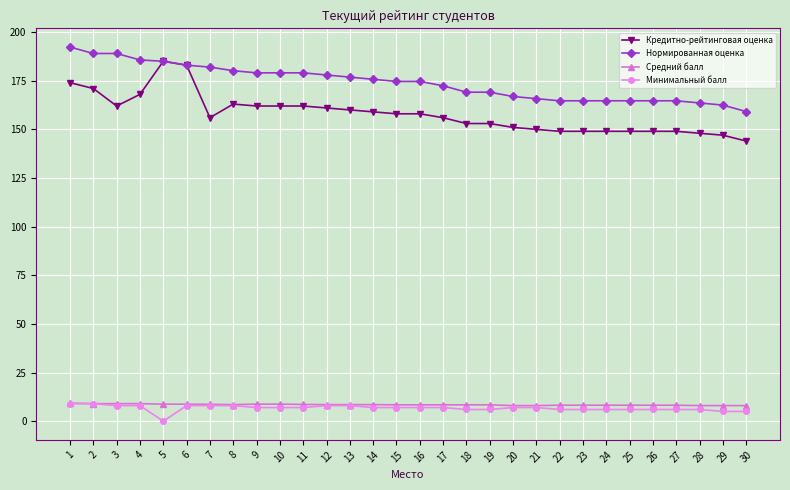

How many series are shown in this chart?

4